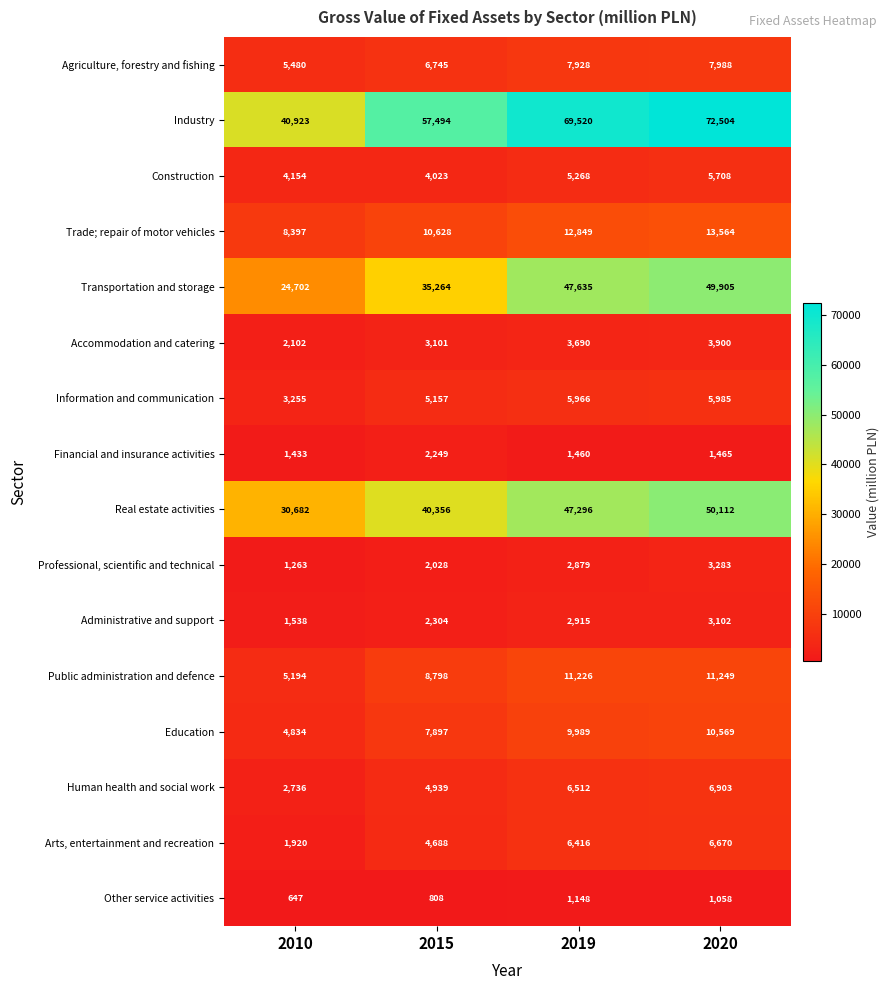

What is the average value of the Public administration and defence series?

9117